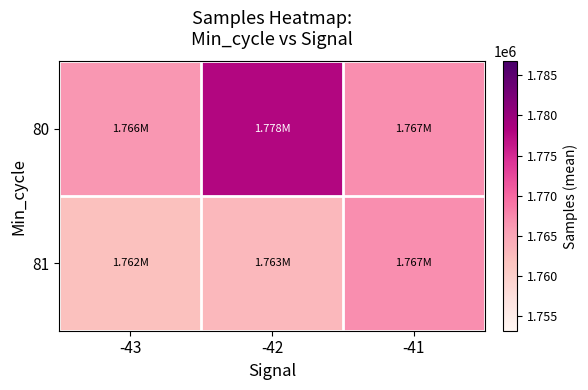

What is the greatest value displayed?

1777830.1